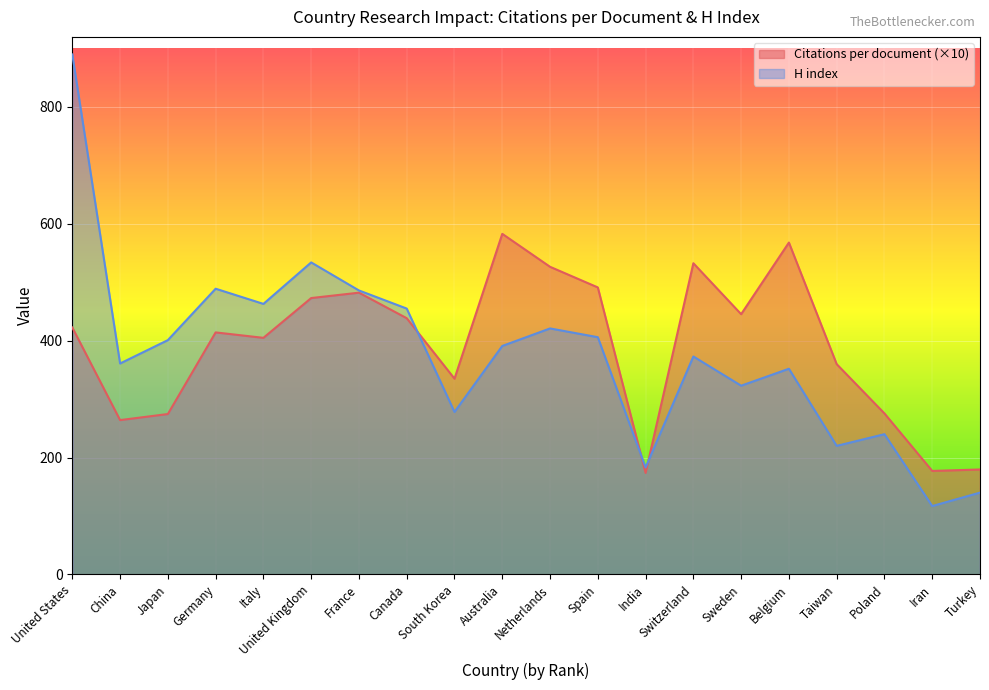

The value of H index at Japan is 165.2. True or false?

False